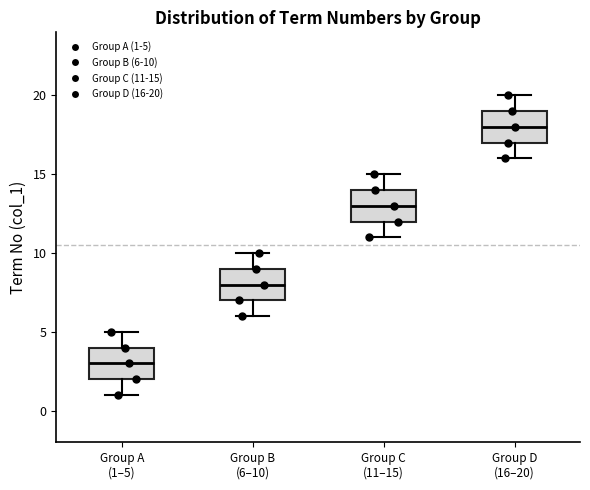

Which box has the lowest median line?

Group A (1–5)